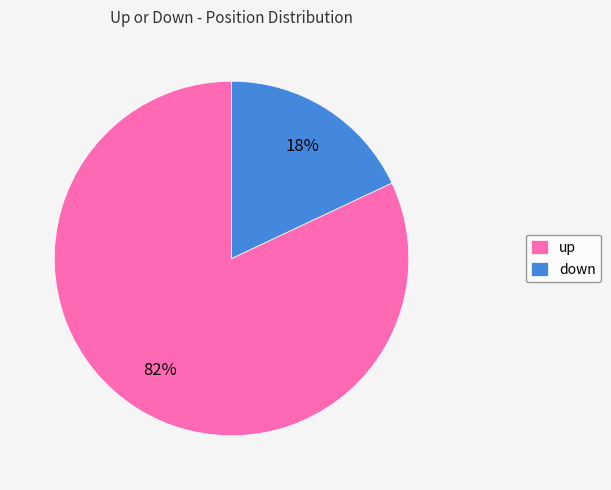

To the nearest percent, what portion does down represent?

18%